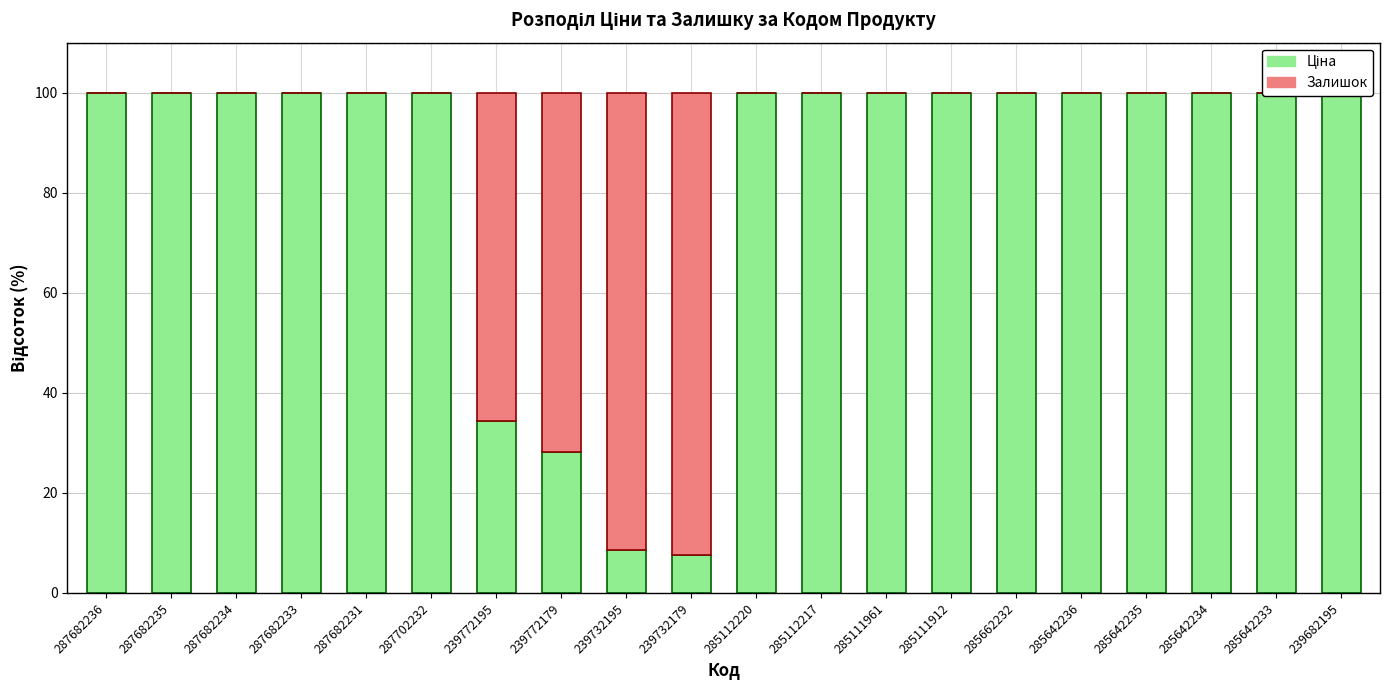

What is the total value across all series at 287682231?

100.0